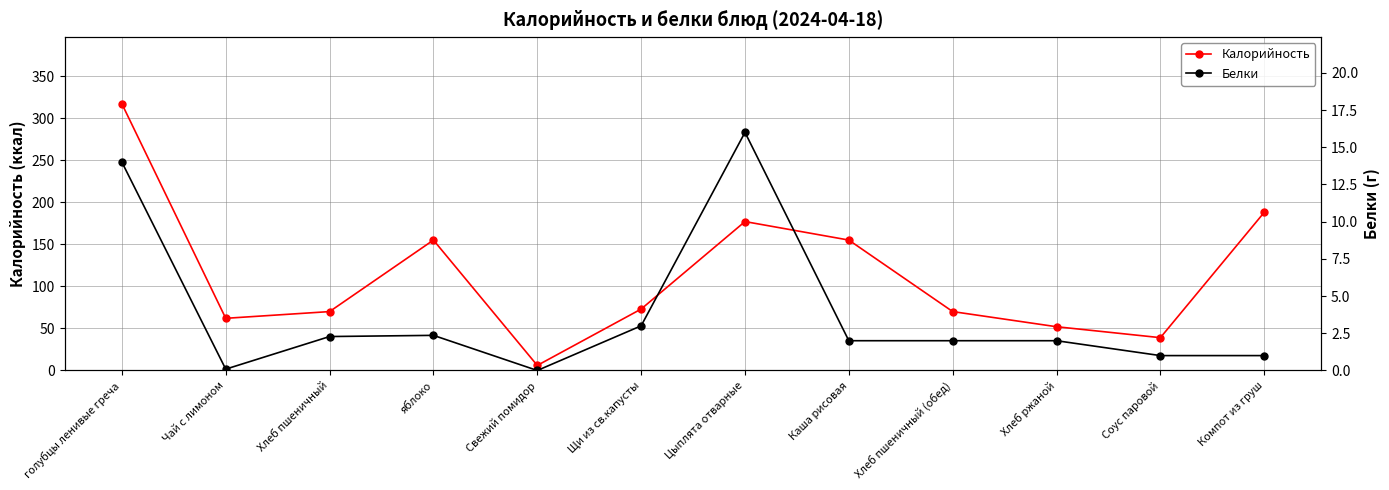

Rank the series by their average value, from highest to lowest.

Калорийность, Белки